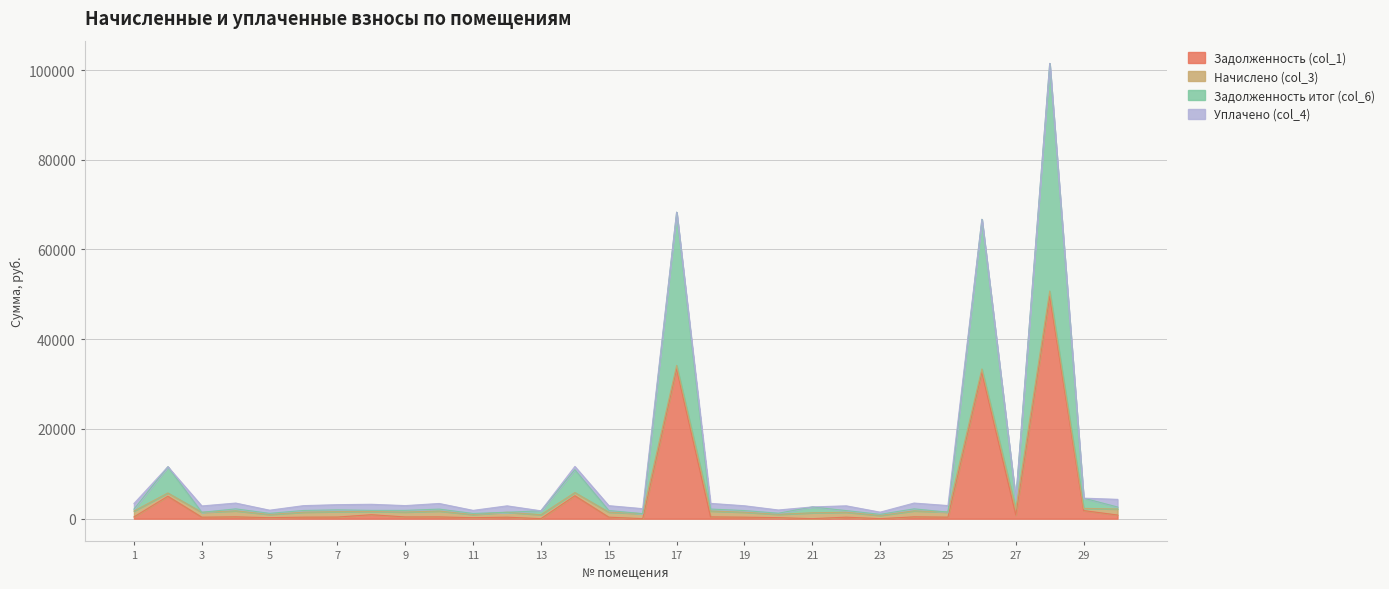

True or false: Задолженность (col_1) and Задолженность итог (col_6) intersect in this chart.

False